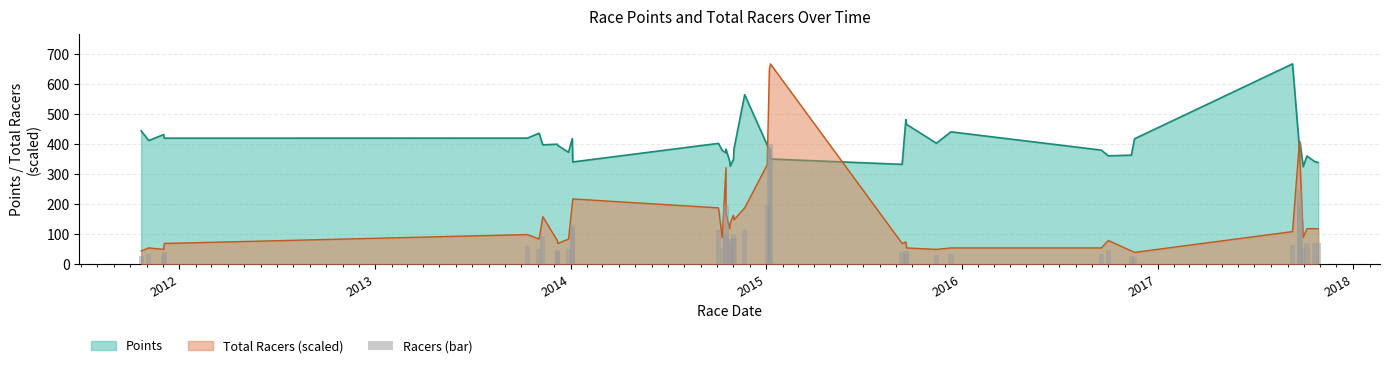

What is the value of the 34th bar from the left?

65.2